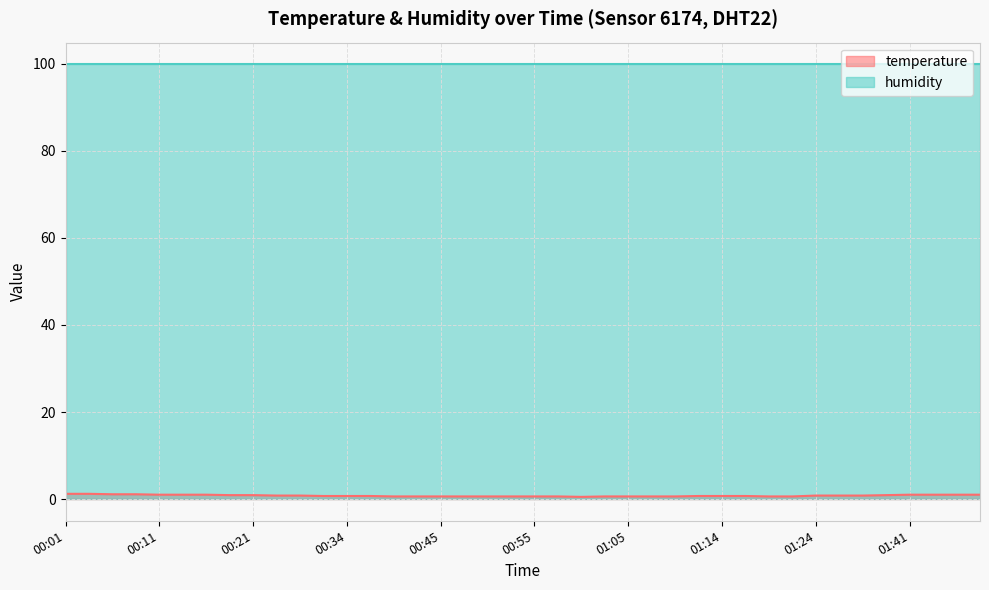

At which category does the data reach its first local valley?

01:00